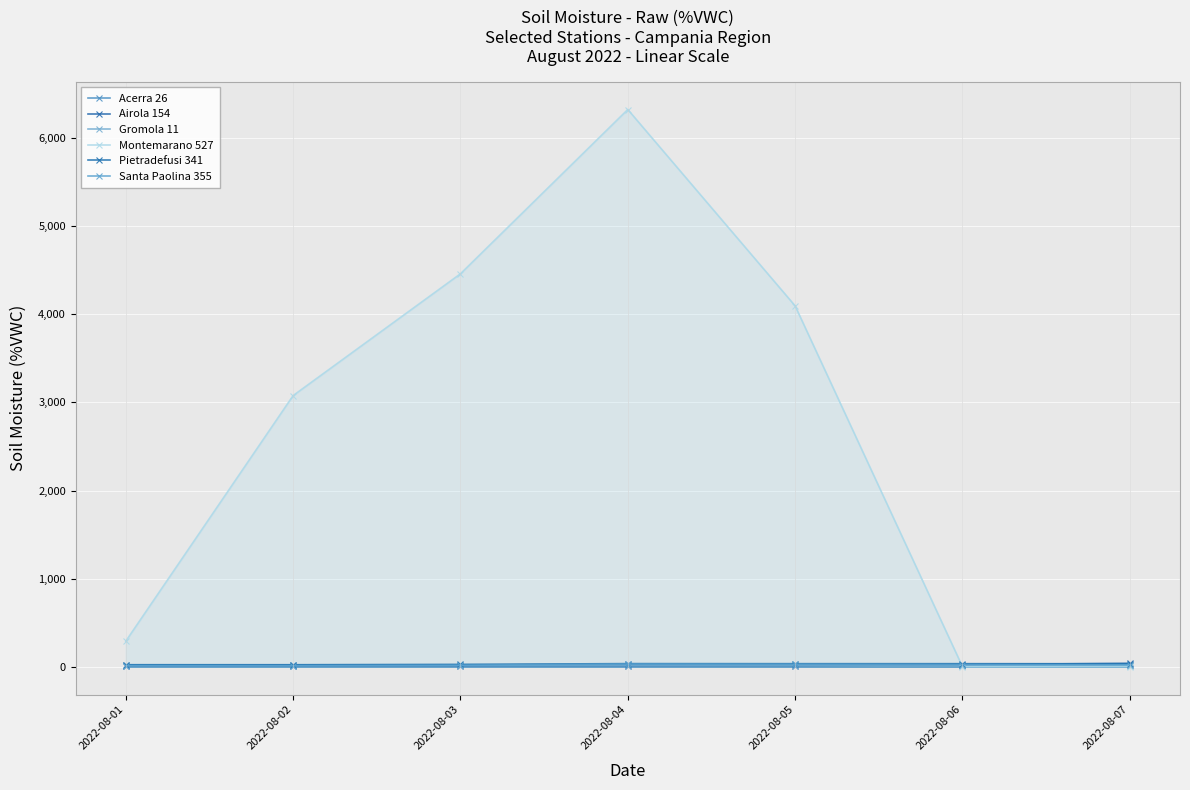

What is the average value of the Santa Paolina 355 series?

21.6